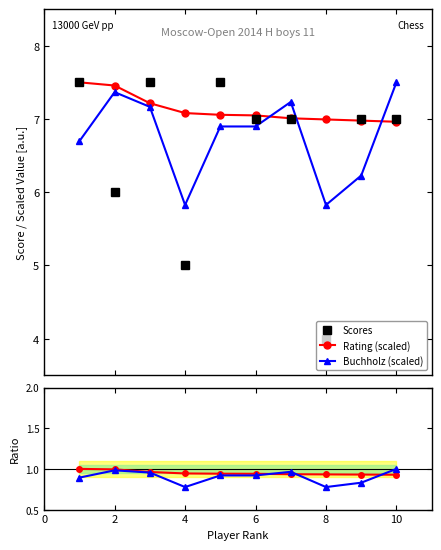

What is the difference between the second highest and minimum values in the Scores series?

3.5